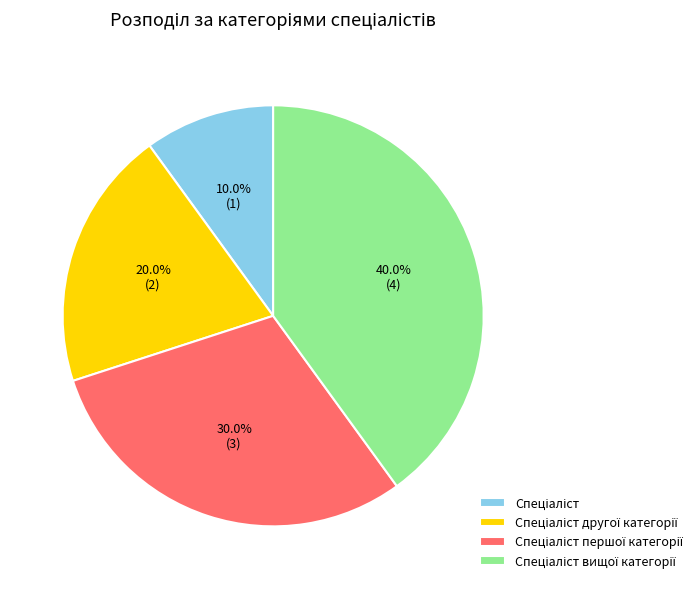

Is there any slice that represents more than half of the pie?

No